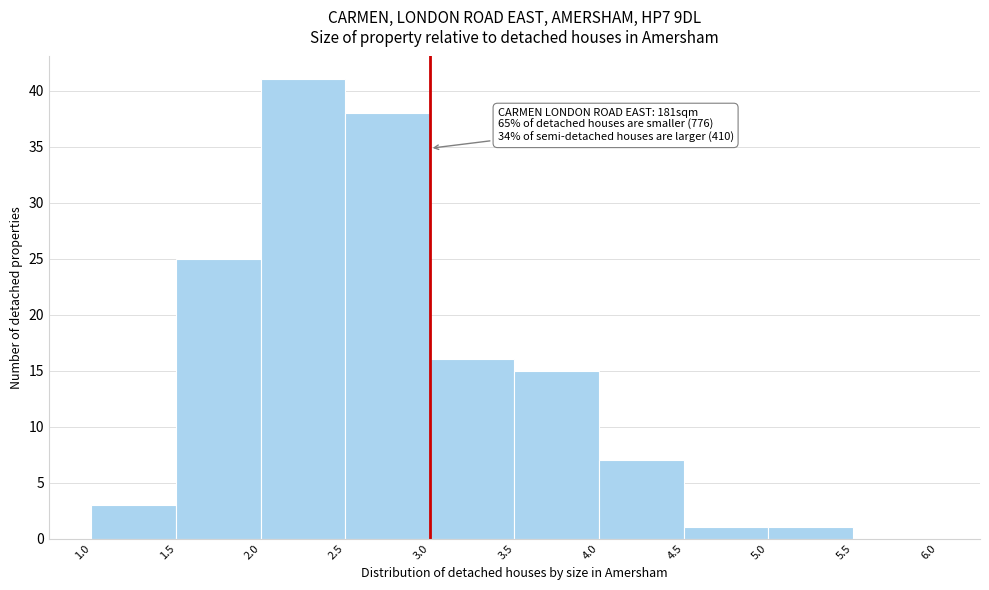

Over which range of the x-axis is the bar tallest?

2.0 to 2.5